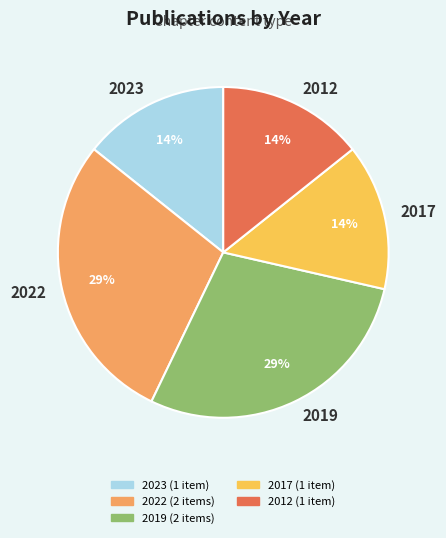

Is there any slice that represents more than half of the pie?

No